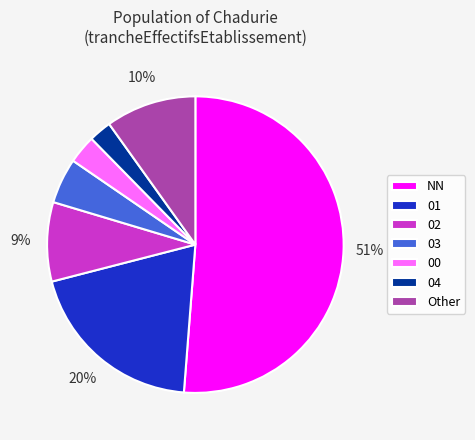

Rank the categories by value from lowest to highest.

04, 00, 03, 02, Other, 01, NN